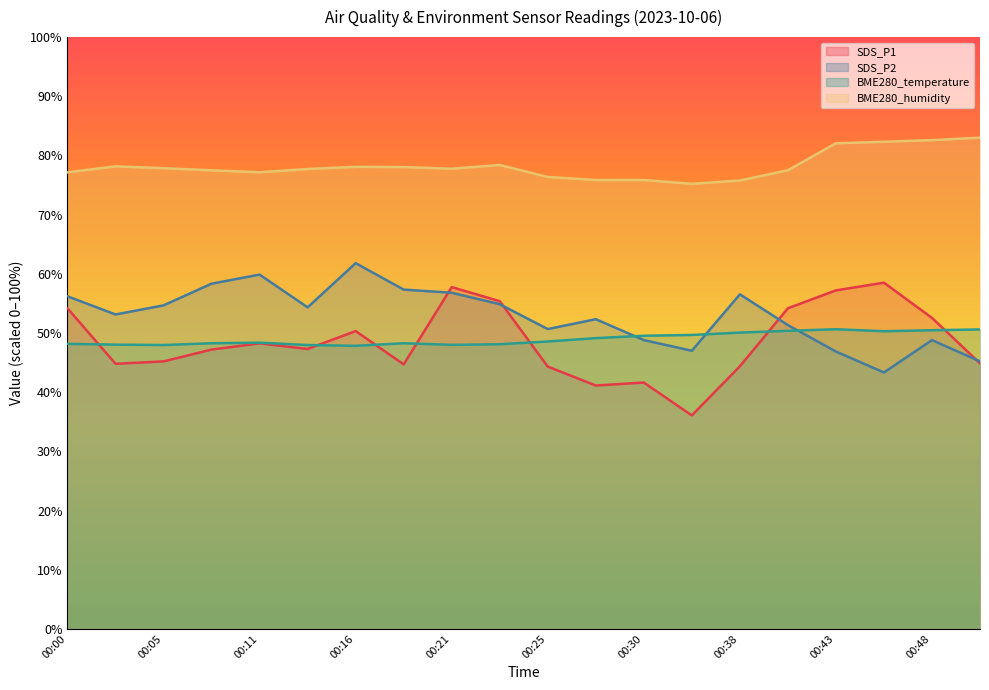

How many categories are shown in the chart?

20